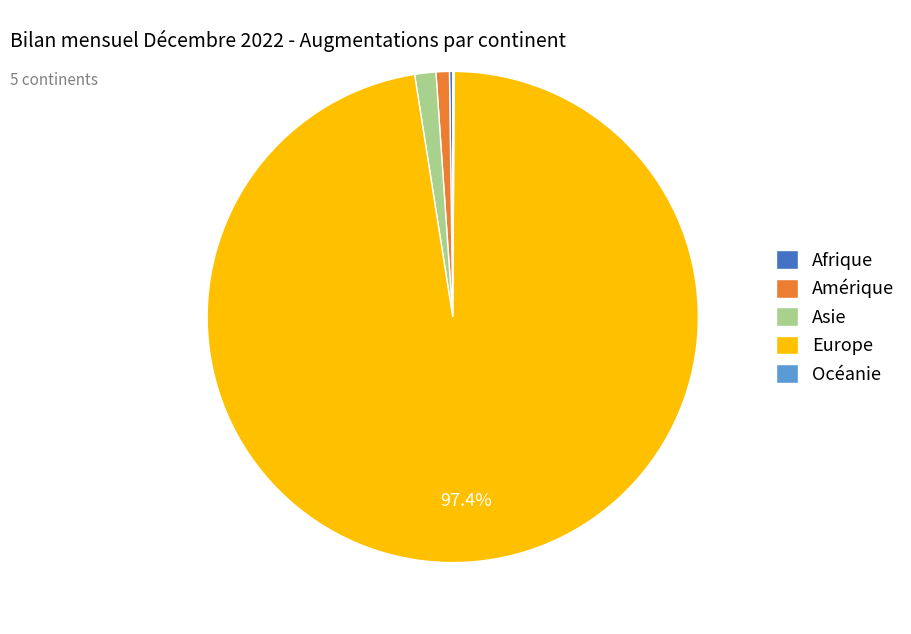

What is the majority slice?

Europe